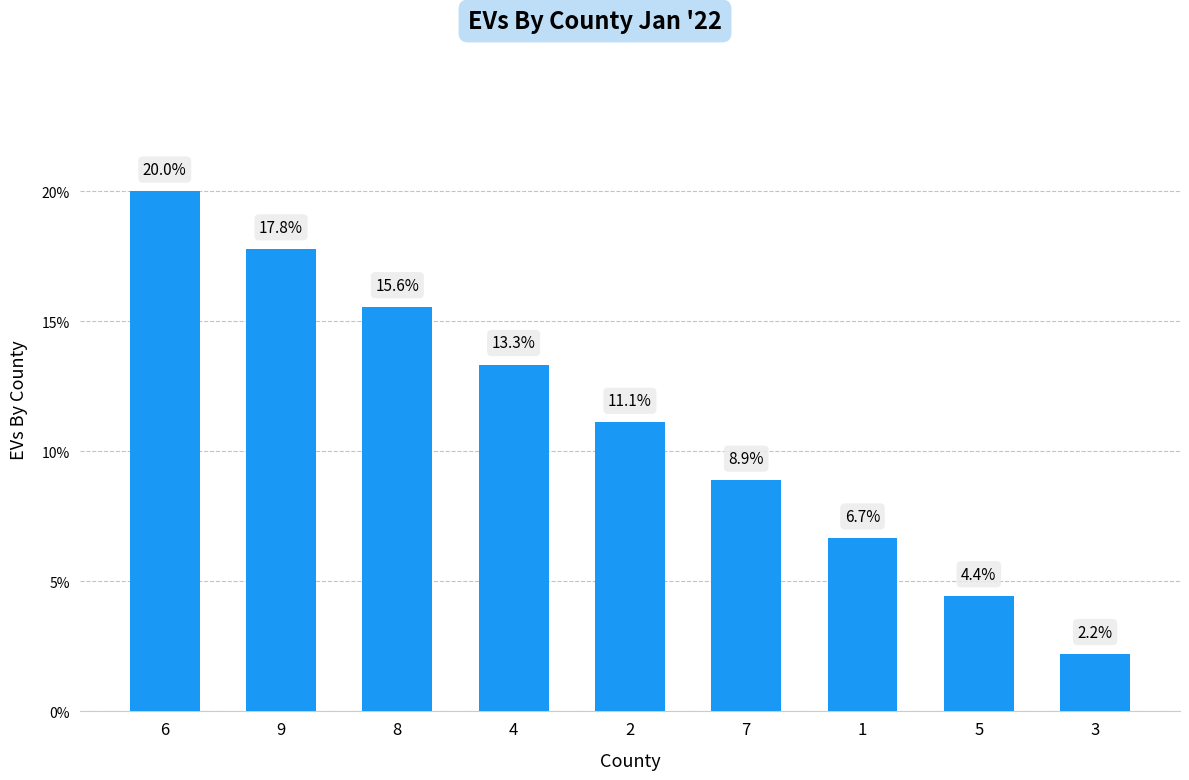

Rank the categories by value from highest to lowest.

6, 9, 8, 4, 2, 7, 1, 5, 3